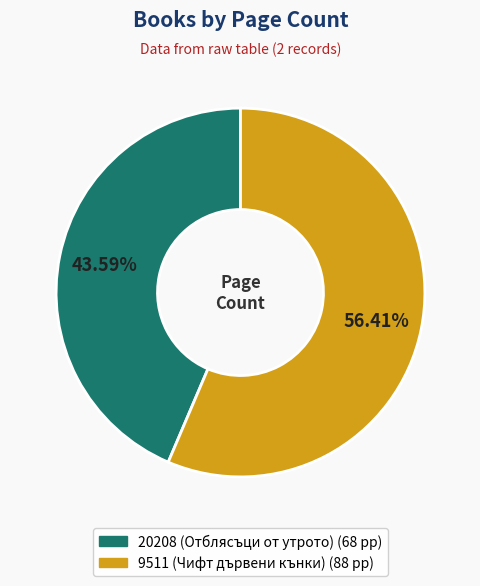

What portion of the pie excludes 20208 (Отблясъци от утрото)?

56.4%